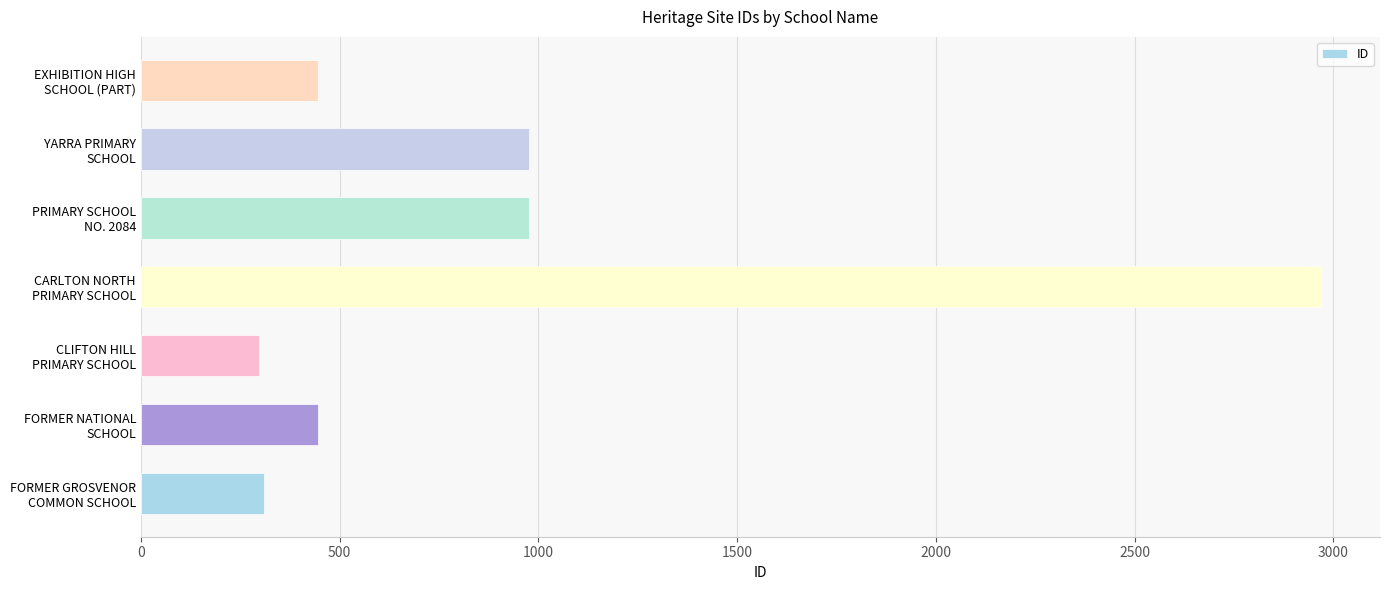

How many values are below 446?

3